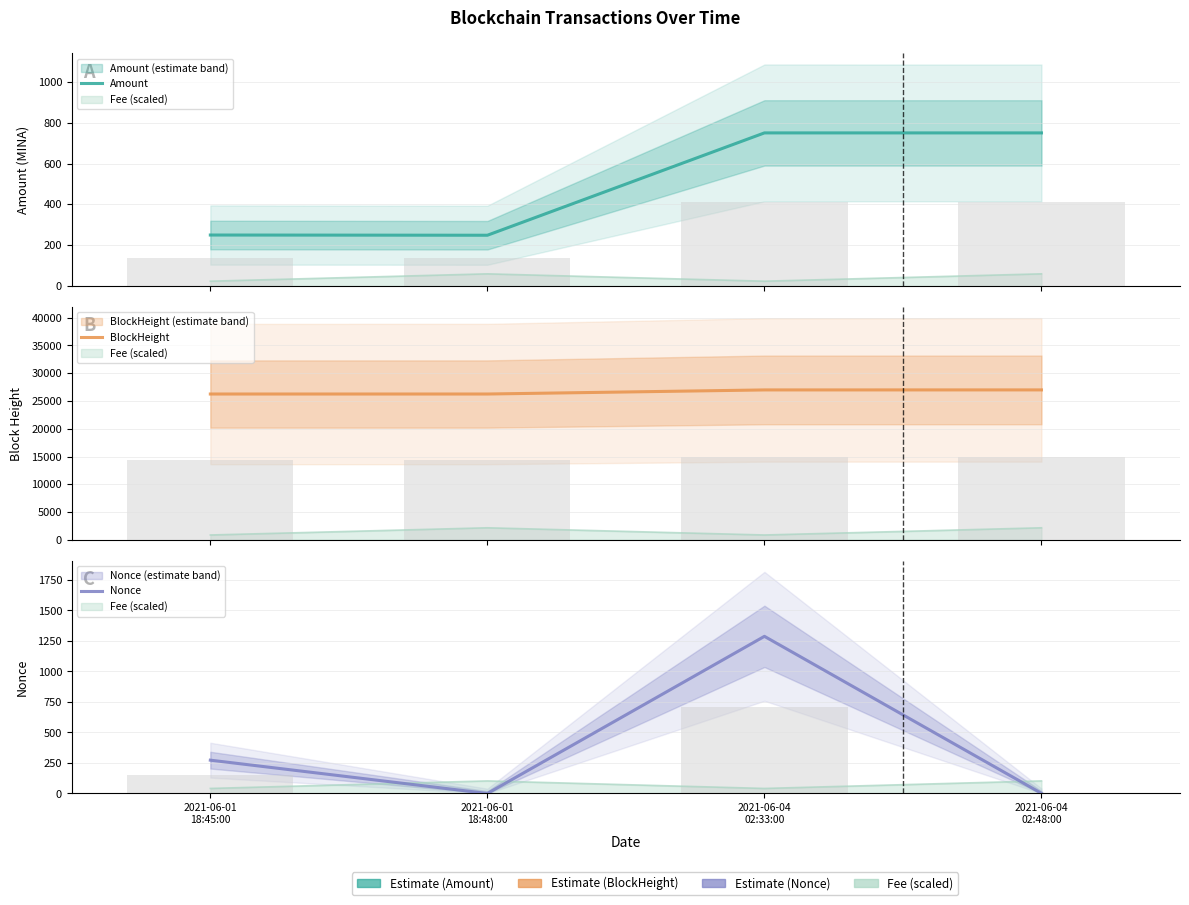

What are all the series names shown in the legend?

Amount, BlockHeight, Nonce